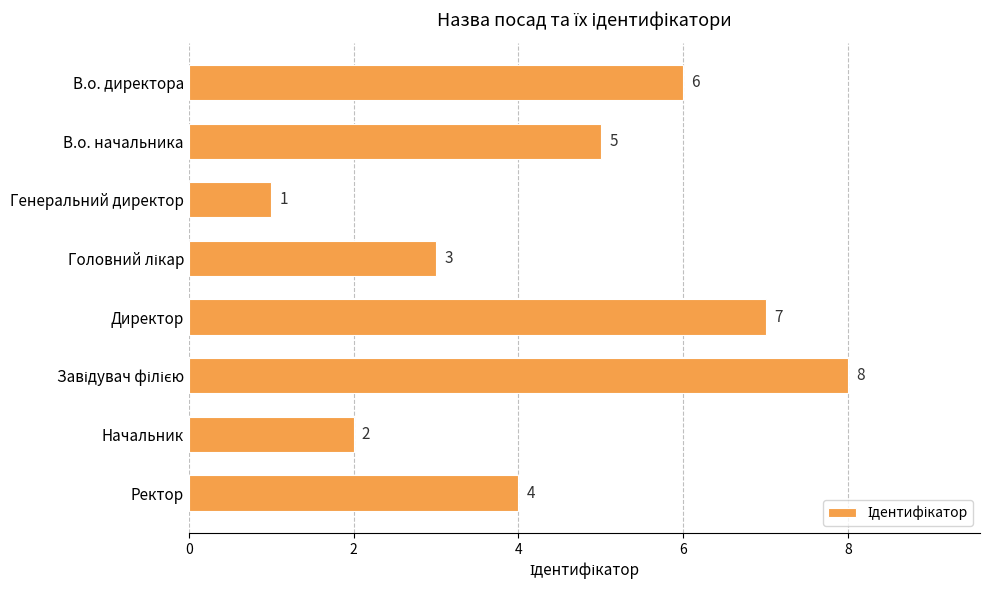

What is the sum of the values at В.о. начальника and В.о. директора?

11